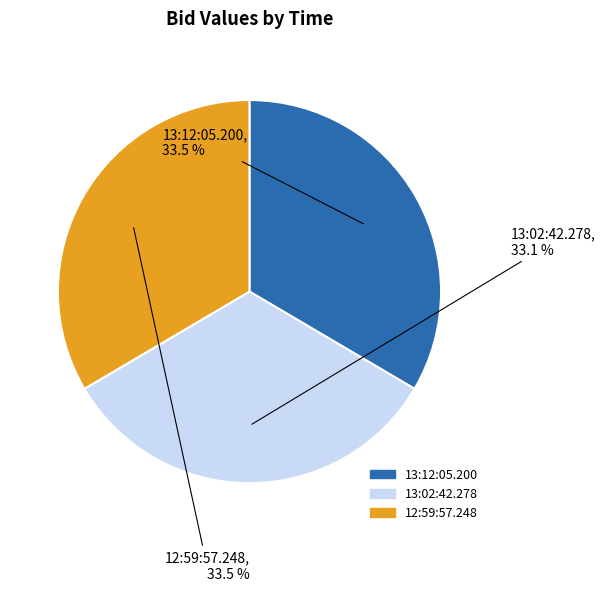

True or false: 13:02:42.278 accounts for 33% of the total.

True